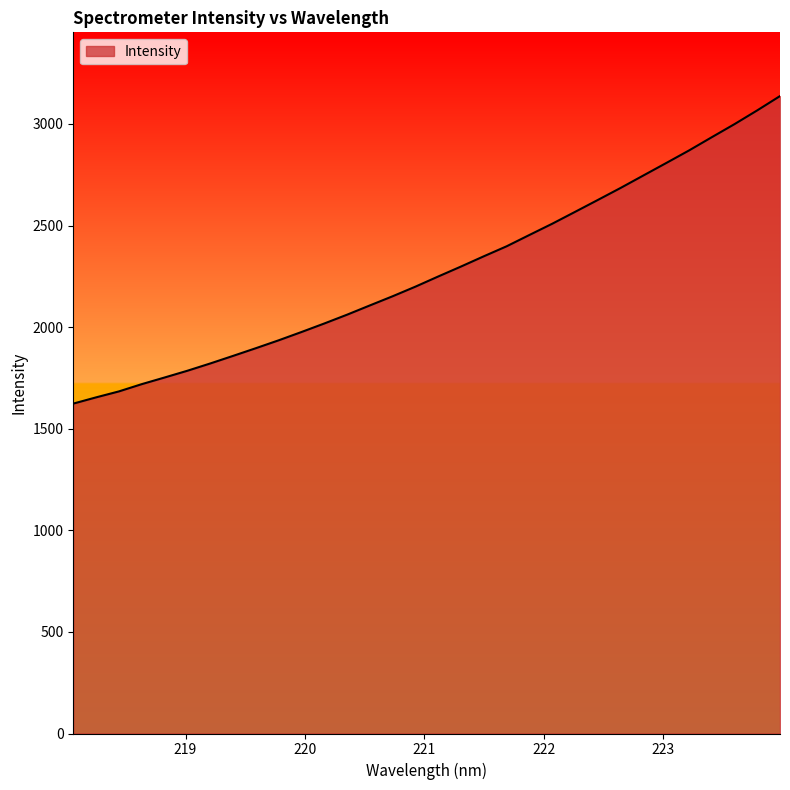

True or false: there are more than 2 points higher than both neighbors.

False